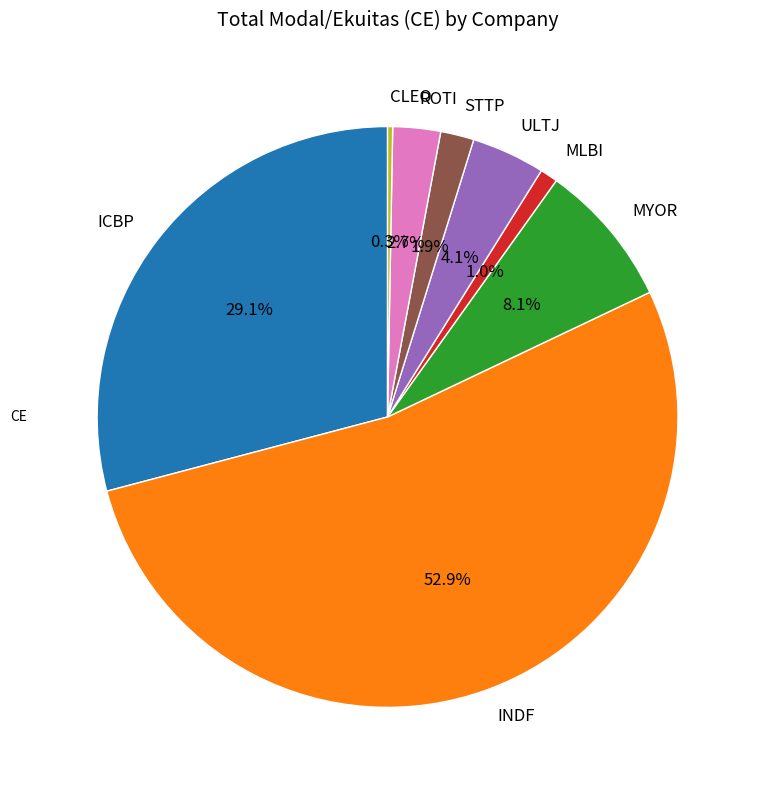

How many slices are in this pie chart?

8